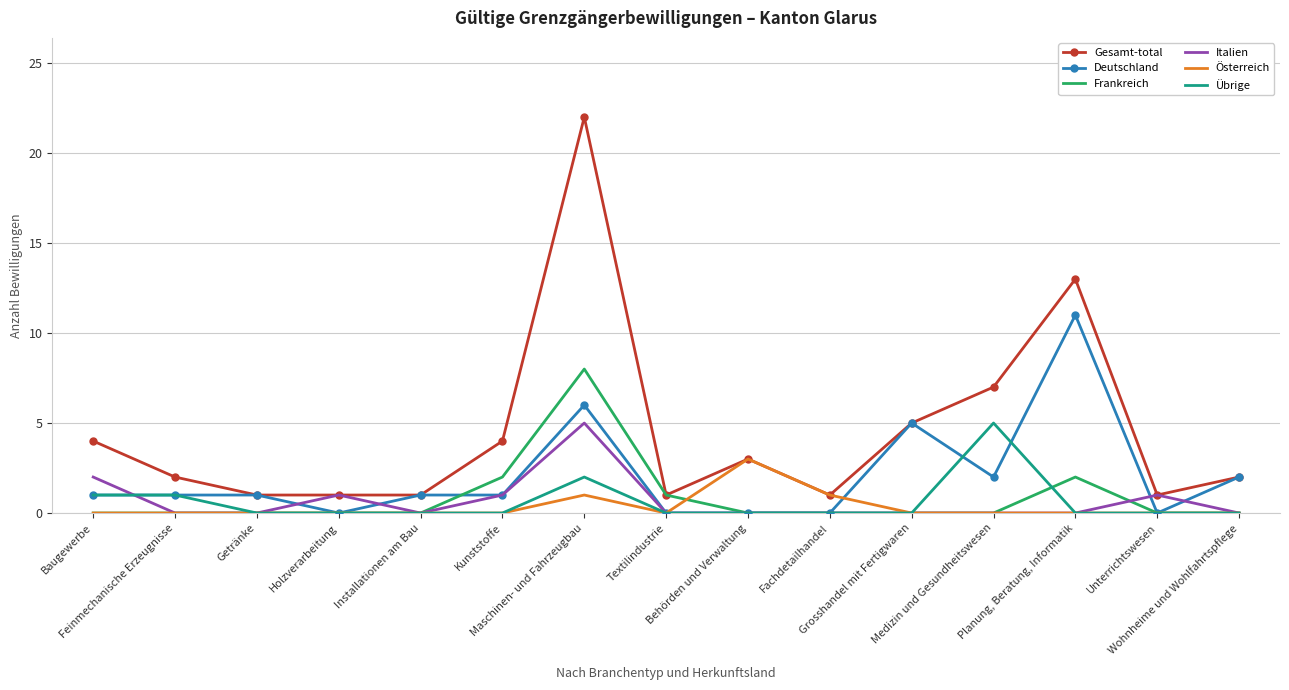

Which series changed the most between Baugewerbe and Kunststoffe?

Frankreich